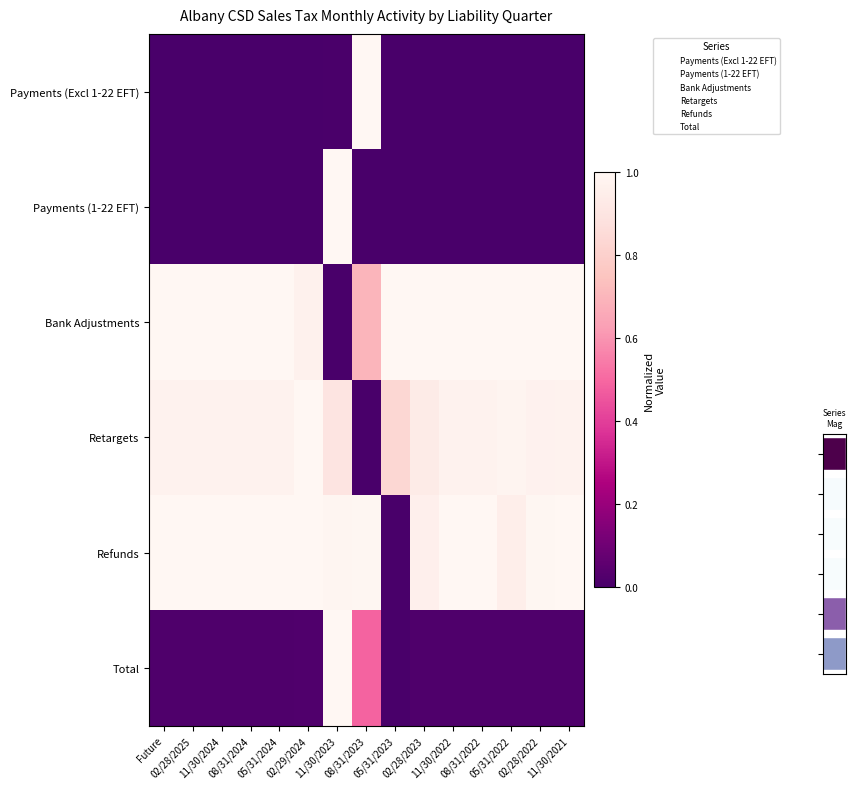

Which category has the lowest value in the Payments (Excl 1-22 EFT) series?

Future